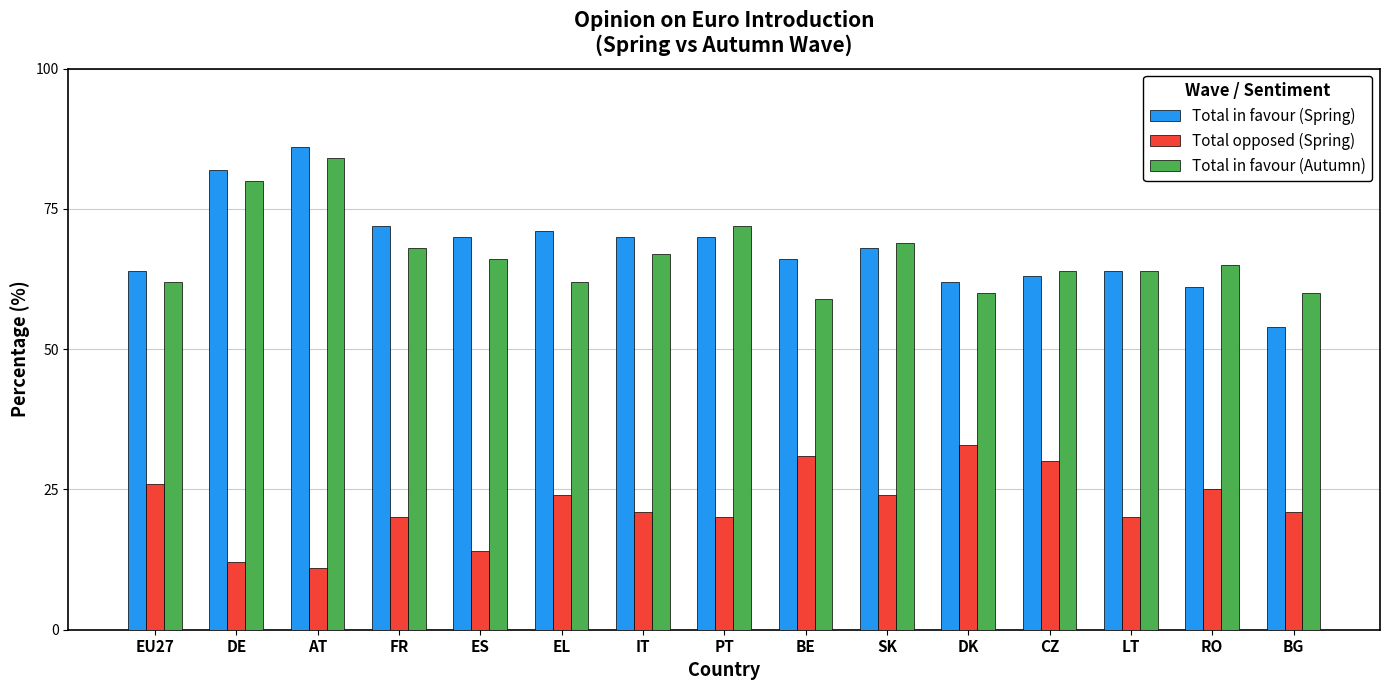

What position from the left is DK?

11